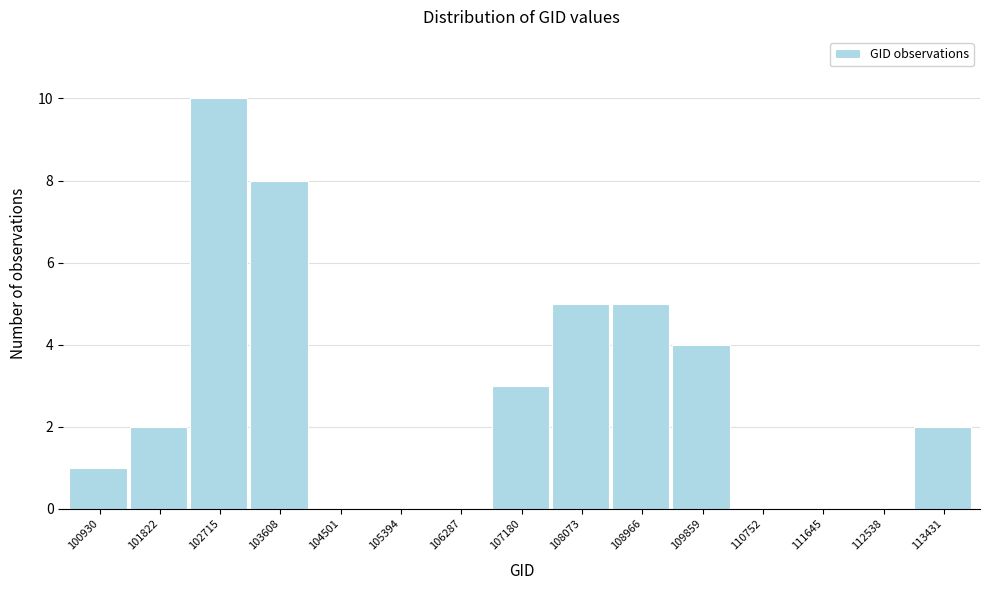

Reading left to right, transcribe all the data shown in this chart.

100930=1	101822=2	102715=10	103608=8	104501=0	105394=0	106287=0	107180=3	108073=5	108966=5	109859=4	110752=0	111645=0	112538=0	113431=2